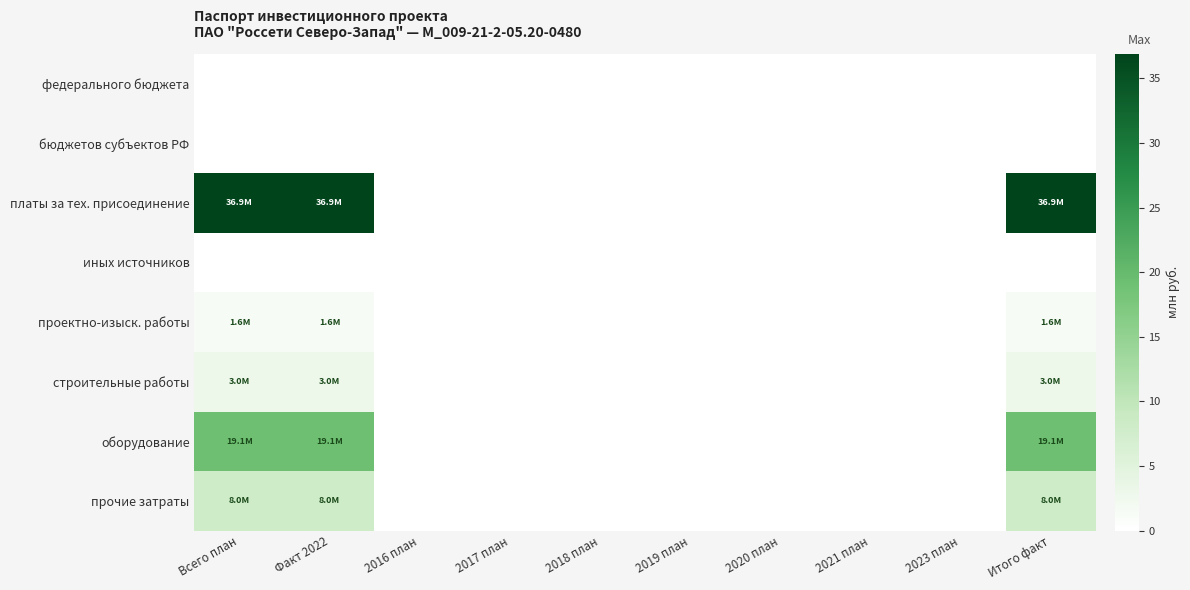

Reading right to left, extract all data points from this chart.

федерального бюджета: Итого факт=0.0	2023 план=0.0	2021 план=0.0	2020 план=0.0	2019 план=0.0	2018 план=0.0	2017 план=0.0	2016 план=0.0	Факт 2022=0.0	Всего план=0.0
бюджетов субъектов РФ: Итого факт=0.0	2023 план=0.0	2021 план=0.0	2020 план=0.0	2019 план=0.0	2018 план=0.0	2017 план=0.0	2016 план=0.0	Факт 2022=0.0	Всего план=0.0
платы за тех. присоединение: Итого факт=1.0	2023 план=0.0	2021 план=0.0	2020 план=0.0	2019 план=0.0	2018 план=0.0	2017 план=0.0	2016 план=0.0	Факт 2022=1.0	Всего план=1.0
иных источников: Итого факт=0.0	2023 план=0.0	2021 план=0.0	2020 план=0.0	2019 план=0.0	2018 план=0.0	2017 план=0.0	2016 план=0.0	Факт 2022=0.0	Всего план=0.0
проектно-изыск. работы: Итого факт=0.0	2023 план=0.0	2021 план=0.0	2020 план=0.0	2019 план=0.0	2018 план=0.0	2017 план=0.0	2016 план=0.0	Факт 2022=0.0	Всего план=0.0
строительные работы: Итого факт=0.1	2023 план=0.0	2021 план=0.0	2020 план=0.0	2019 план=0.0	2018 план=0.0	2017 план=0.0	2016 план=0.0	Факт 2022=0.1	Всего план=0.1
оборудование: Итого факт=0.5	2023 план=0.0	2021 план=0.0	2020 план=0.0	2019 план=0.0	2018 план=0.0	2017 план=0.0	2016 план=0.0	Факт 2022=0.5	Всего план=0.5
прочие затраты: Итого факт=0.2	2023 план=0.0	2021 план=0.0	2020 план=0.0	2019 план=0.0	2018 план=0.0	2017 план=0.0	2016 план=0.0	Факт 2022=0.2	Всего план=0.2